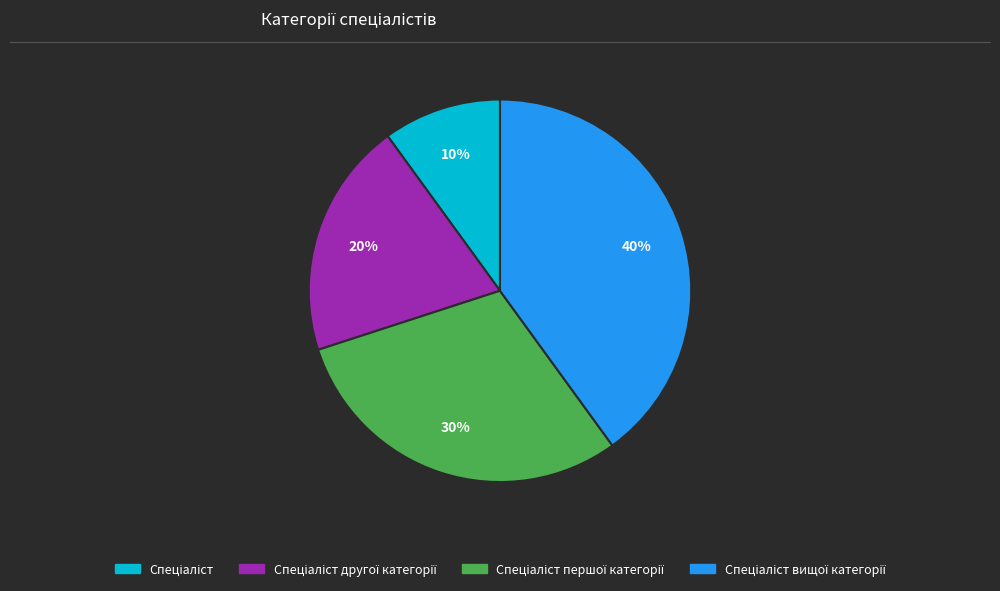

Is there any slice that represents more than half of the pie?

No